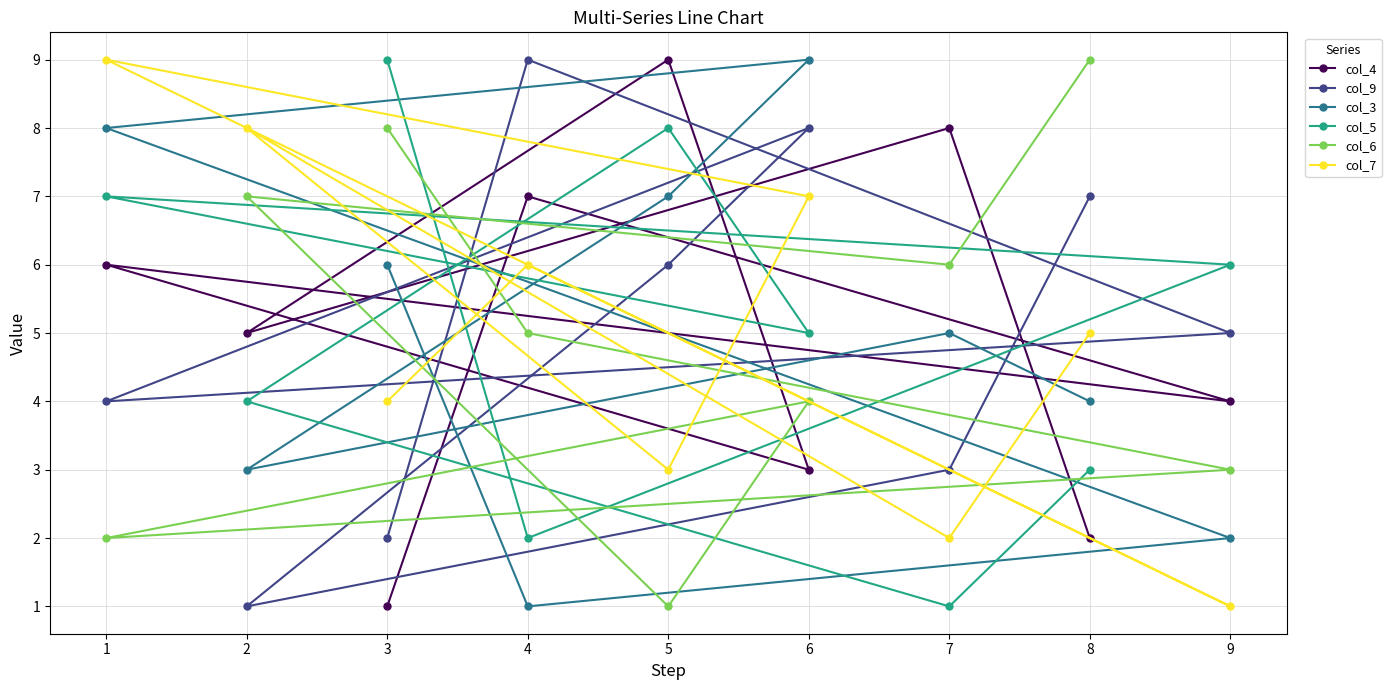

Reading left to right, transcribe all the data shown in this chart.

col_4: 1=6	2=5	3=1	4=7	5=9	6=3	7=8	8=2	9=4
col_9: 1=4	2=1	3=2	4=9	5=6	6=8	7=3	8=7	9=5
col_3: 1=8	2=3	3=6	4=1	5=7	6=9	7=5	8=4	9=2
col_5: 1=7	2=4	3=9	4=2	5=8	6=5	7=1	8=3	9=6
col_6: 1=2	2=7	3=8	4=5	5=1	6=4	7=6	8=9	9=3
col_7: 1=9	2=8	3=4	4=6	5=3	6=7	7=2	8=5	9=1